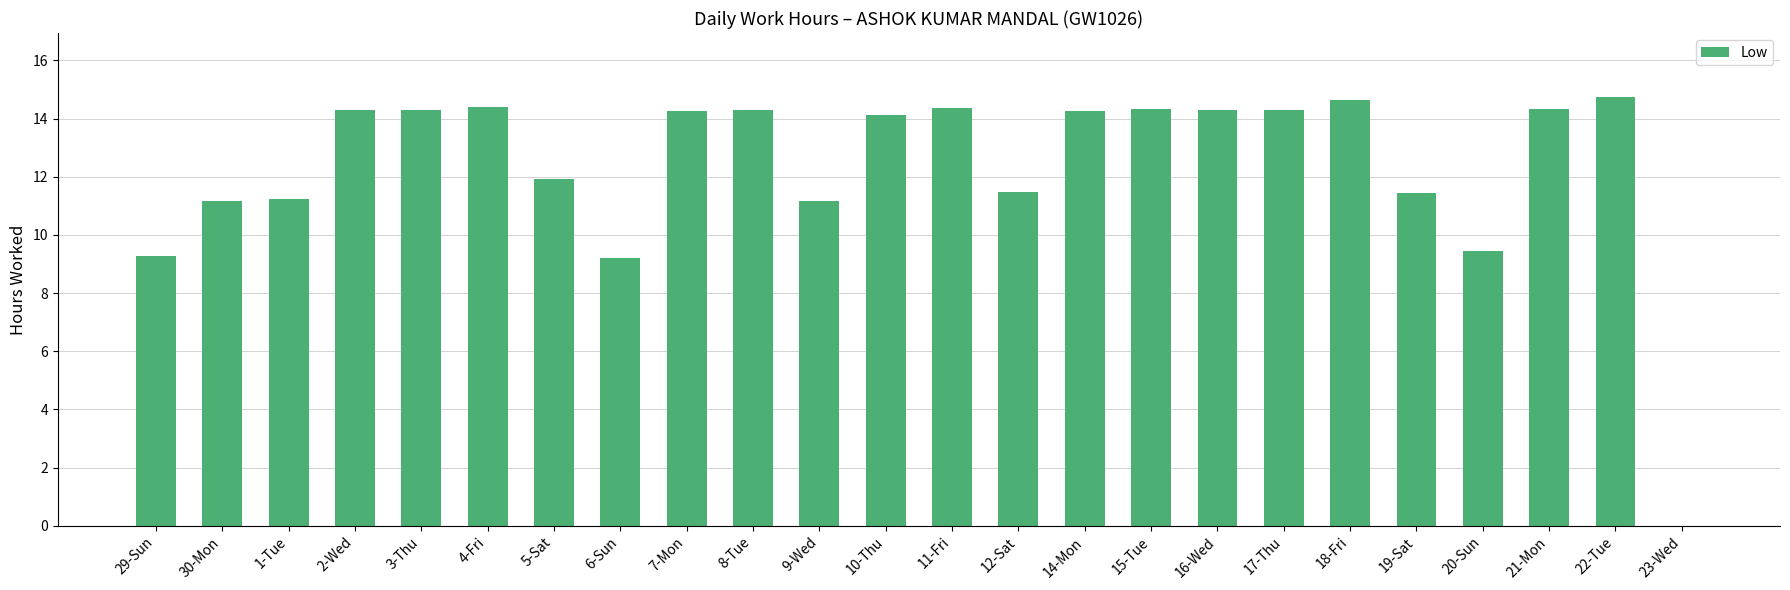

The value at 16-Wed is 14.3. True or false?

True